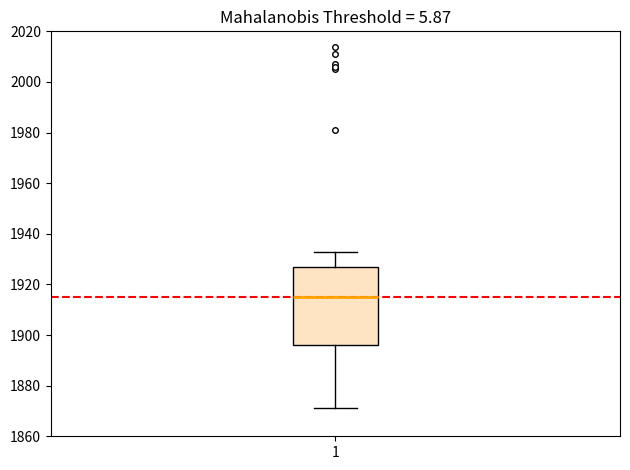

Where does the median line of the box at x = 1 sit on the y-axis? The values are not printed on the chart, so give them approximately, as read against the axis.

1916